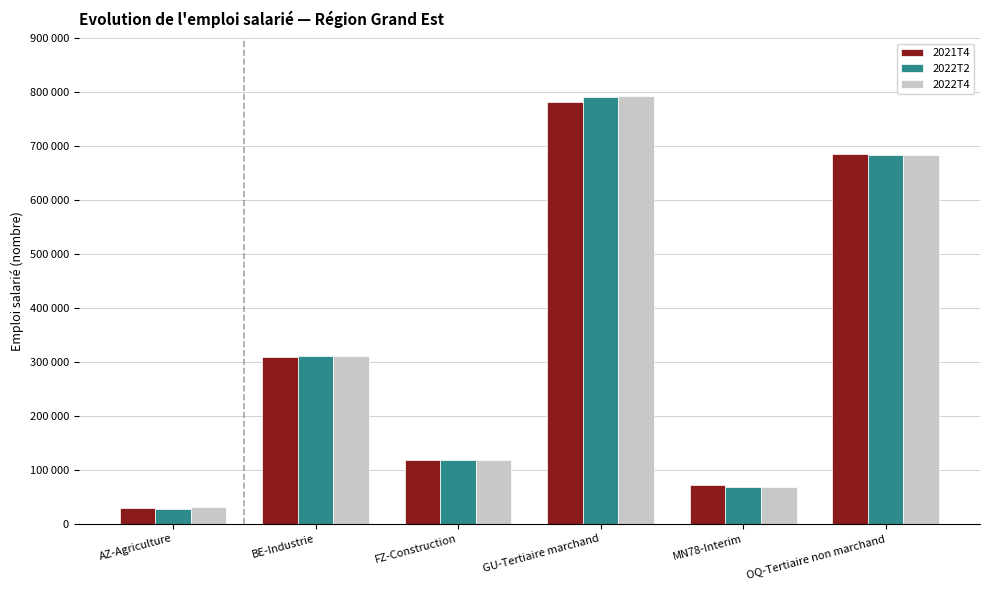

What is the label of the 1st bar from the left?

AZ-Agriculture